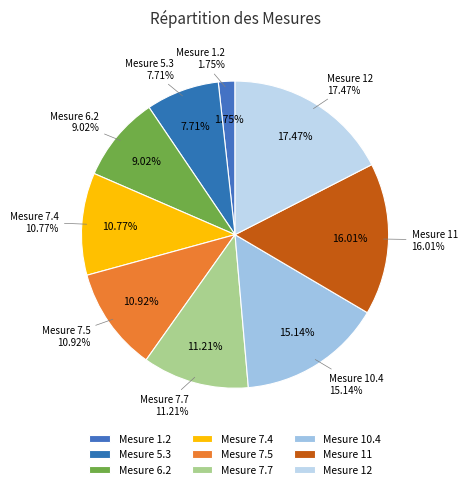

Combined, do 7.5 and 6.2 account for over 50%?

No